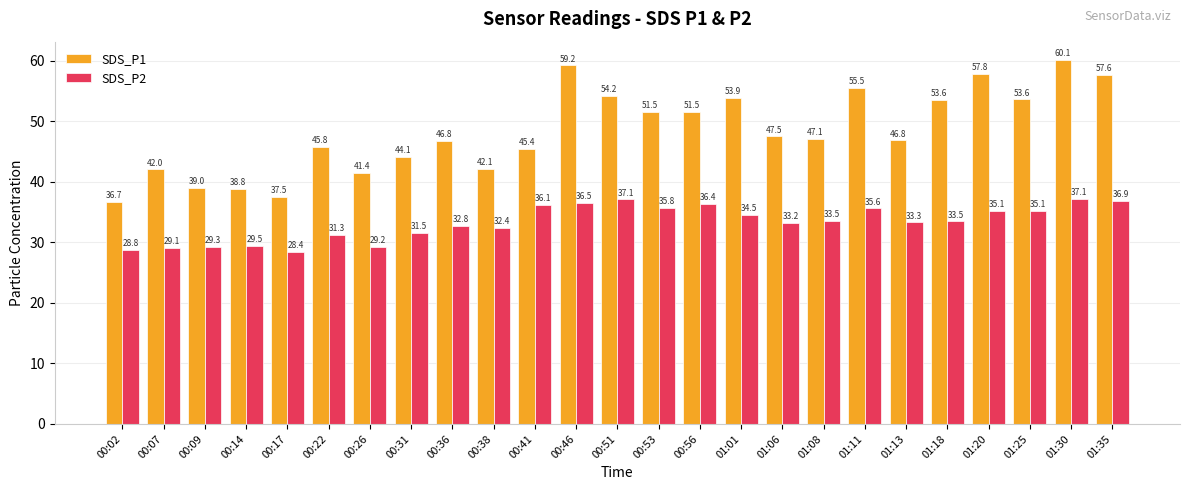

Which category has the highest value in the SDS_P1 series?

01:30